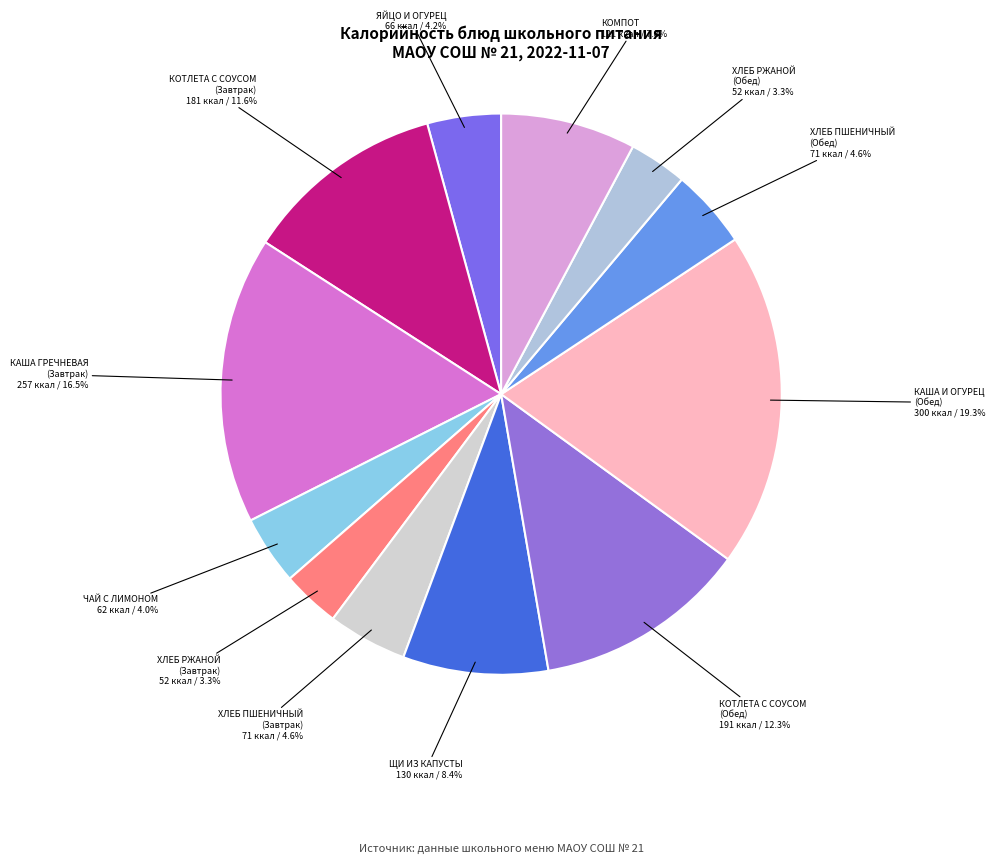

How many segments does this pie chart have?

12